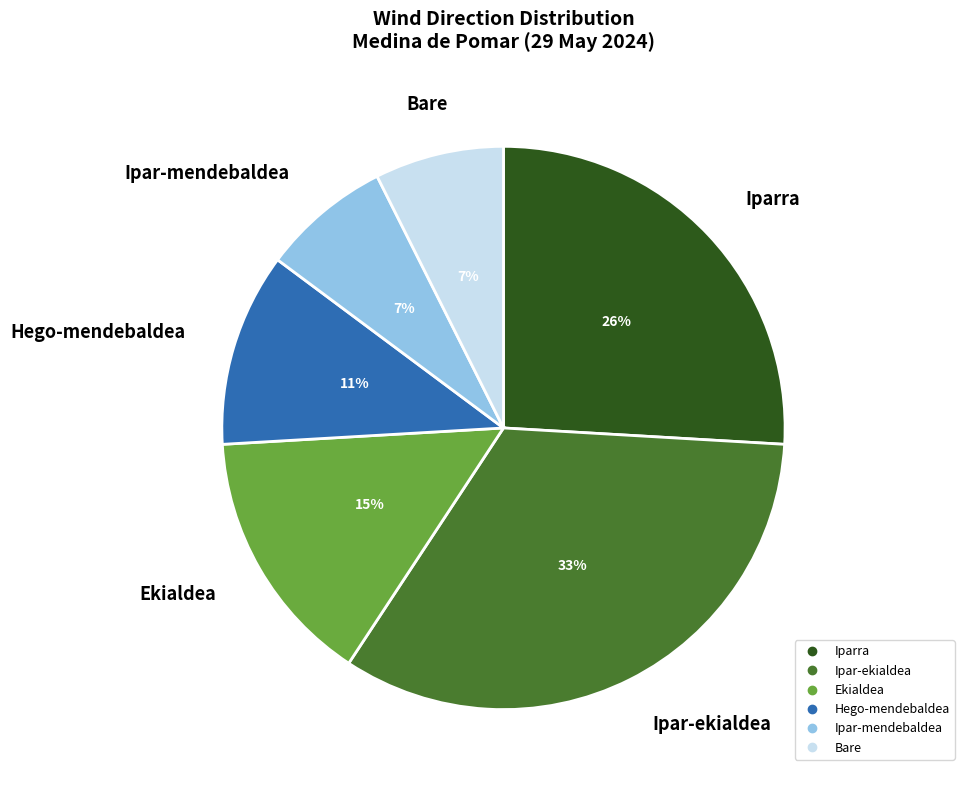

Does any single category account for the majority?

No